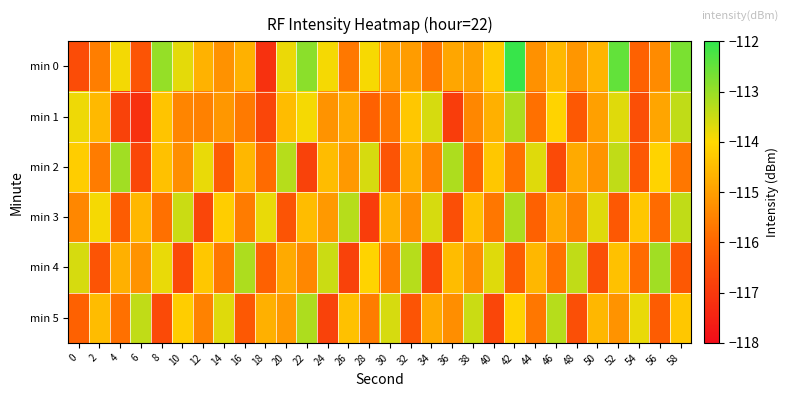

At which category is the sum across all series the highest?

42